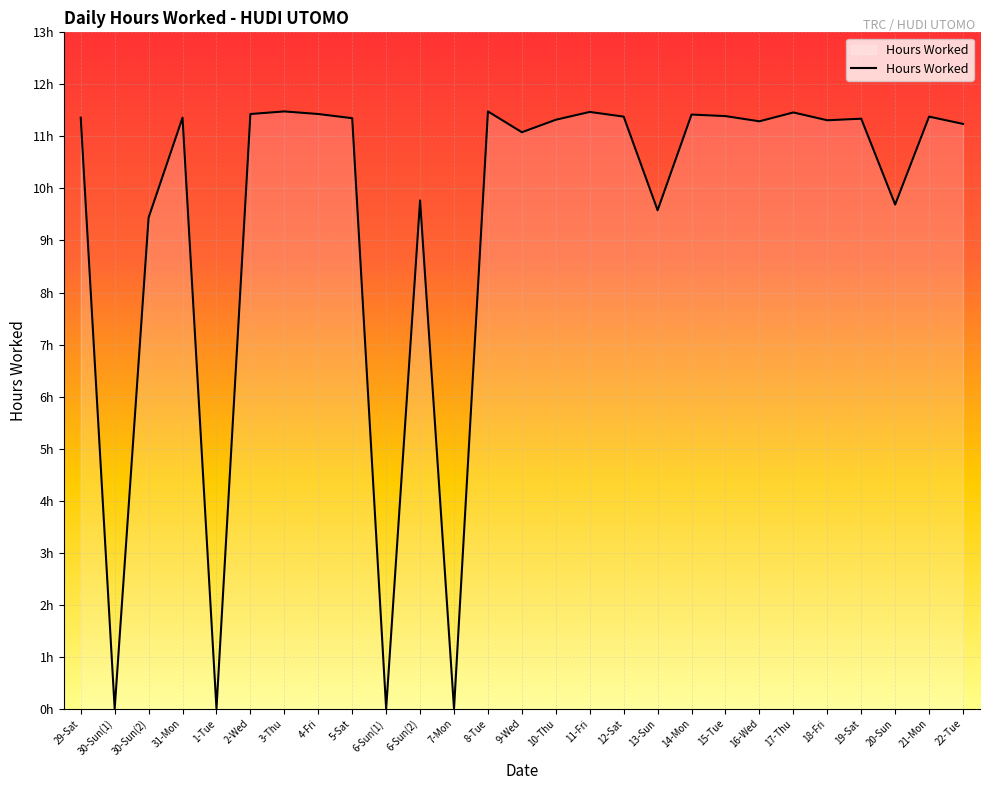

Does the chart have visible grid lines?

Yes